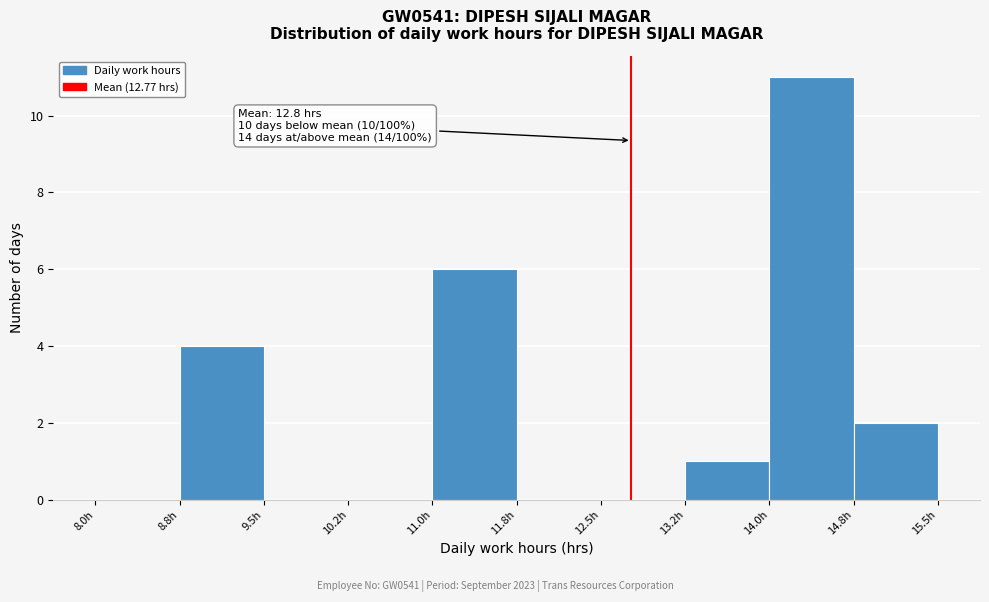

Over which range of the x-axis is the bar tallest?

14.00 to 14.75